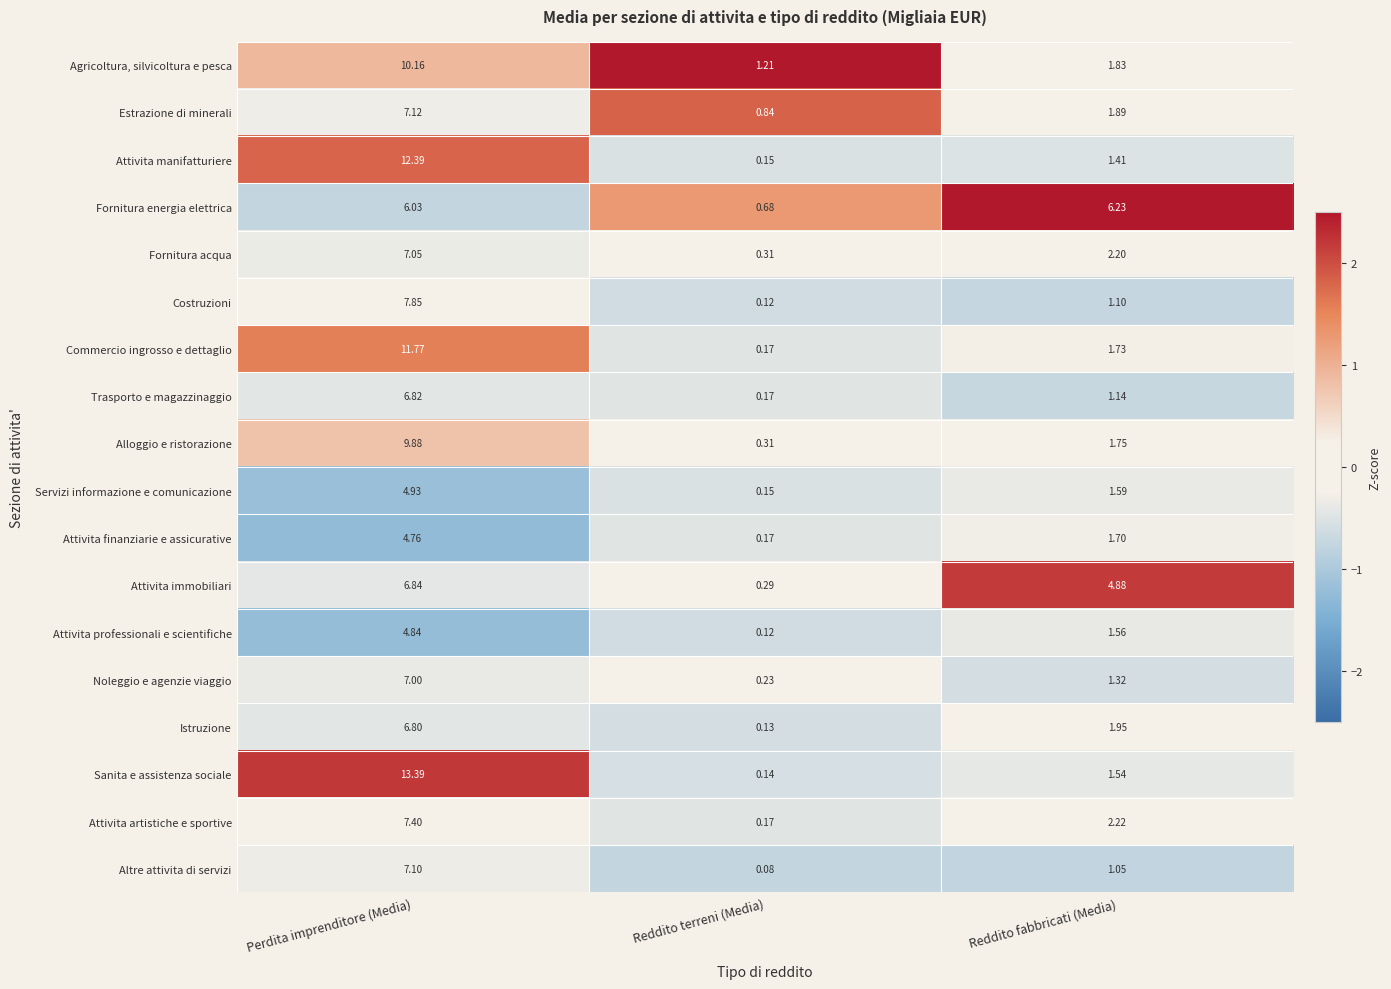

Which series has the largest total across all categories?

Sanita e assistenza sociale